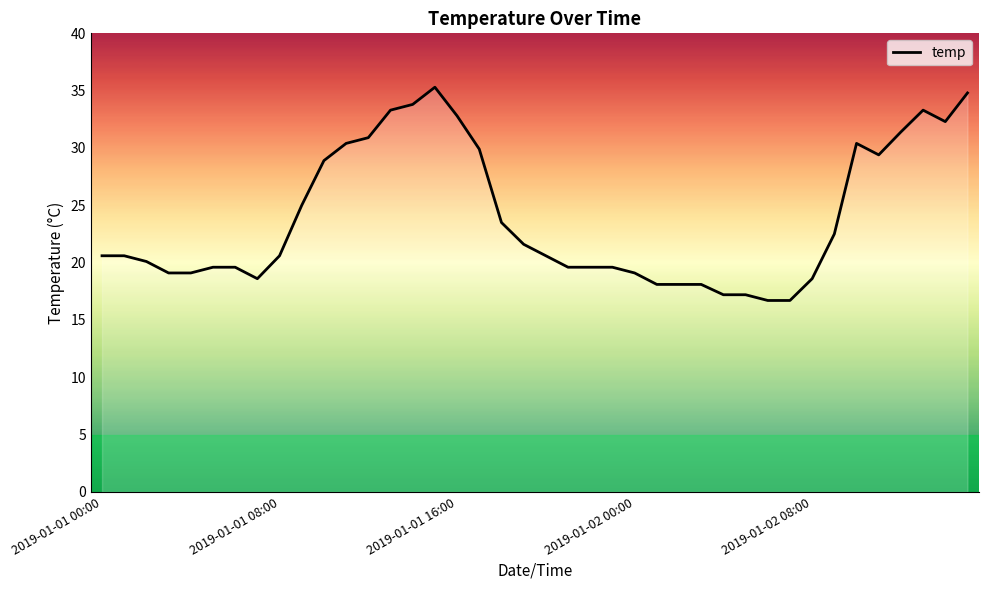

Does the chart have visible grid lines?

No